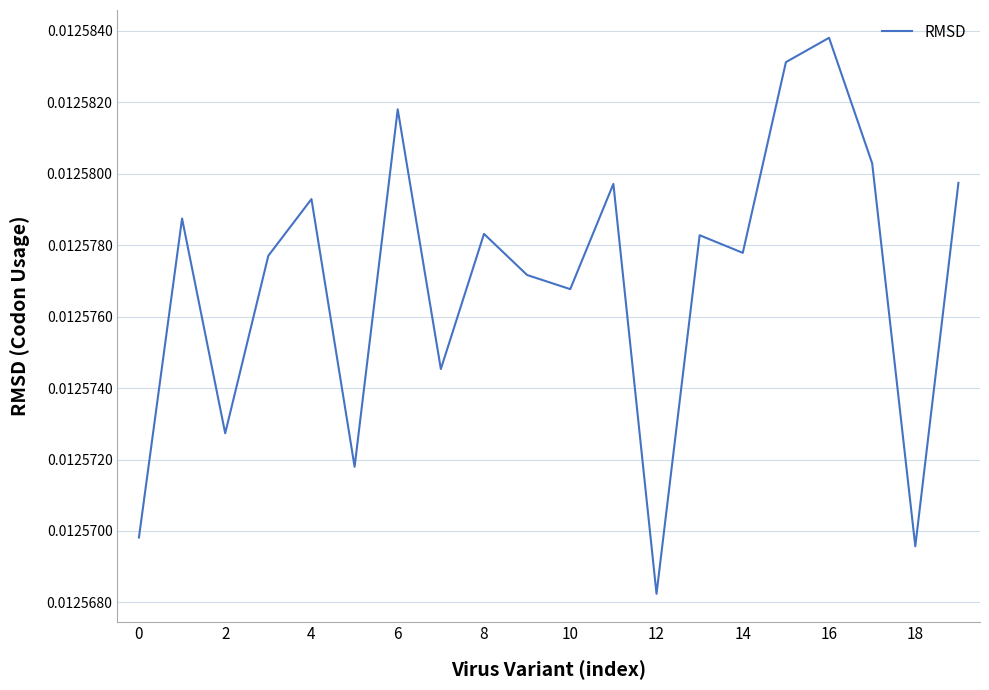

Which category has the lowest value across all series?

12